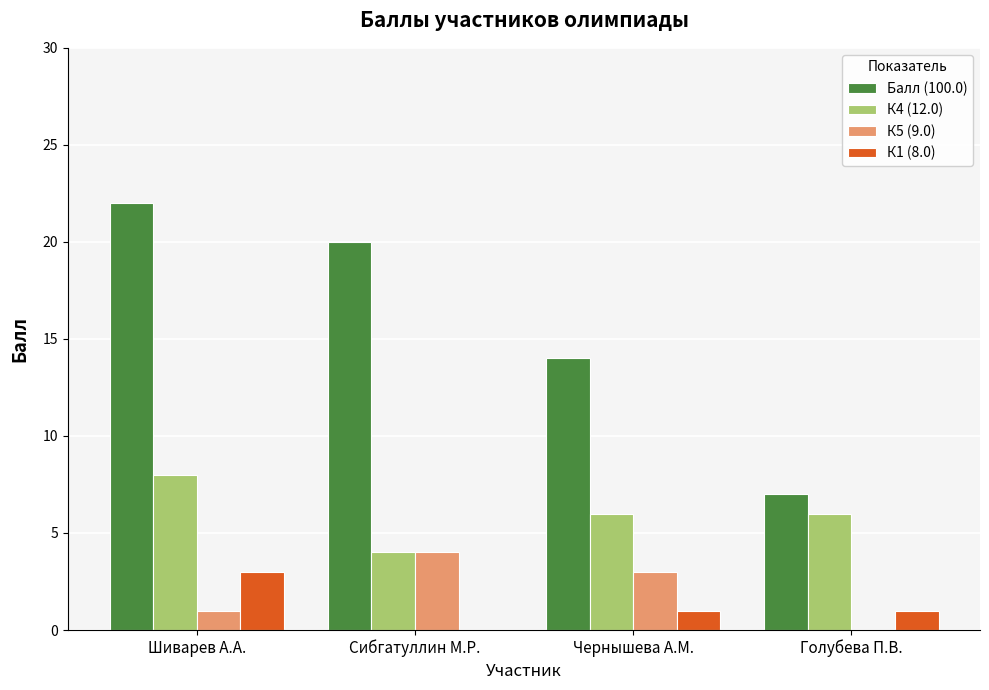

The value of К5 (9.0) at Сибгатуллин М.Р. is 7. True or false?

False